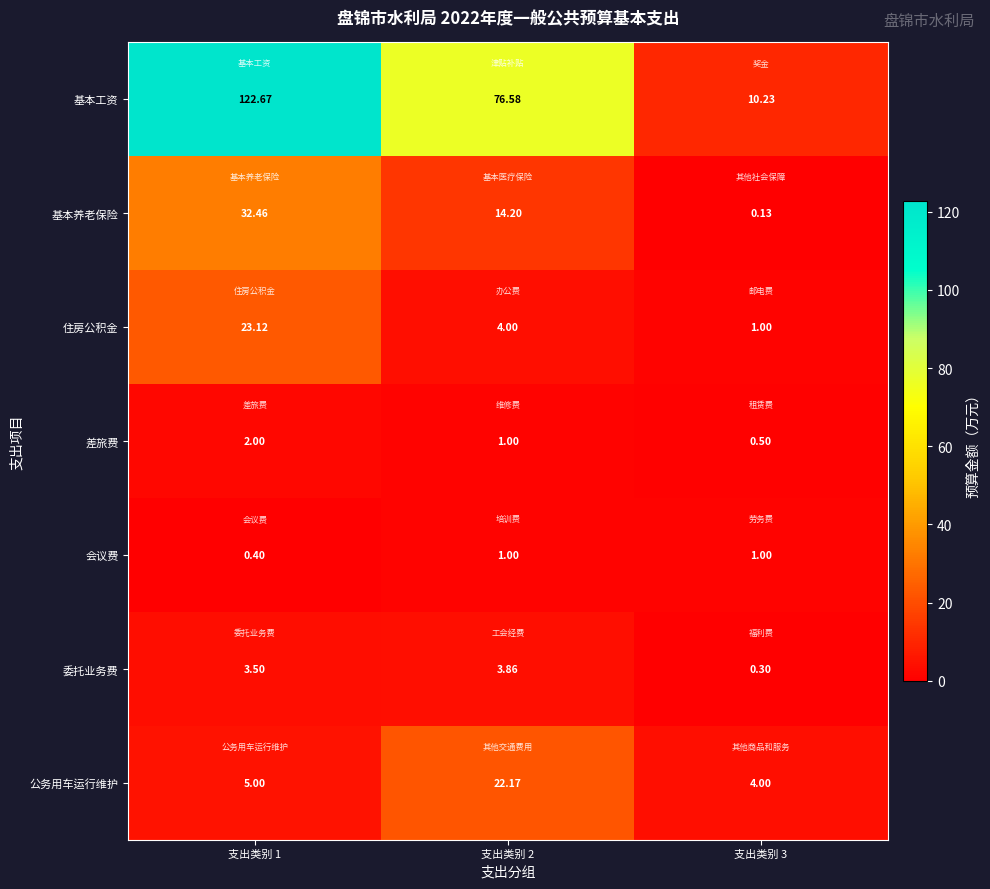

Is the value of 差旅费 at 支出类别 1 greater than the value of 公务用车运行维护 at 支出类别 1?

No